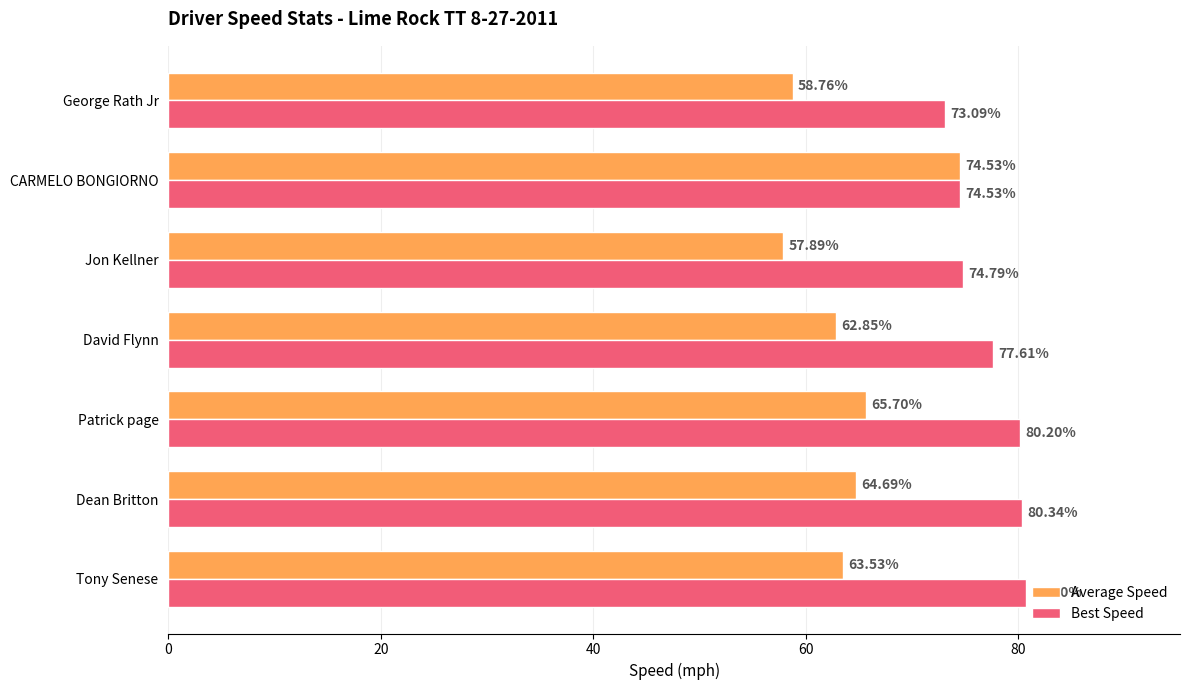

Rank the series by their maximum value, from lowest to highest.

Average Speed, Best Speed